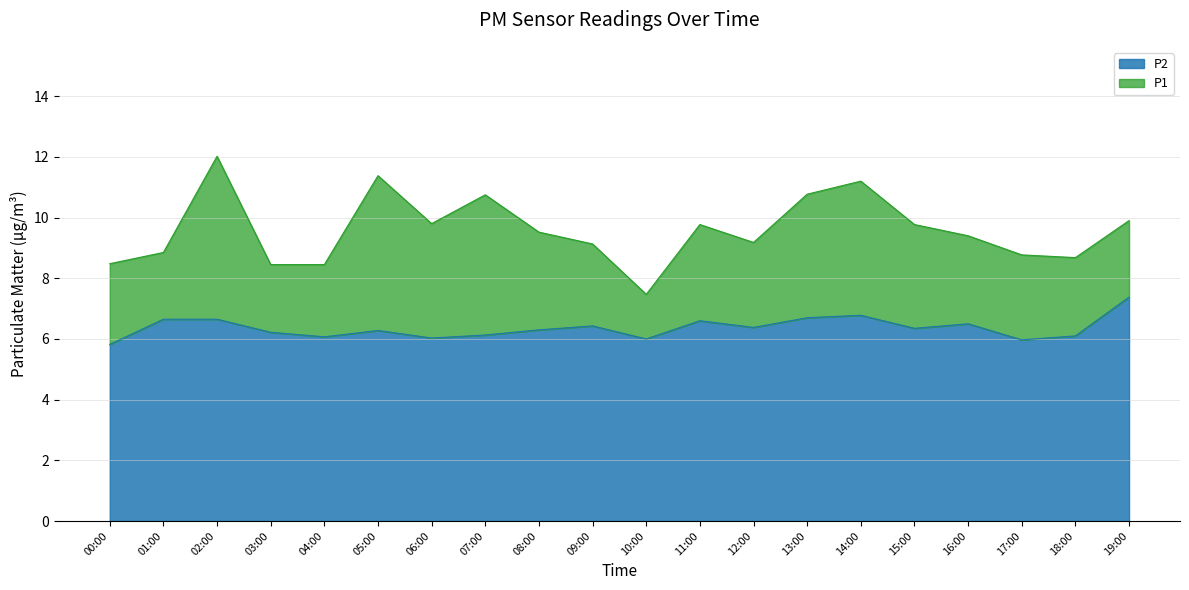

At which label does P2 reach its peak?

19:00